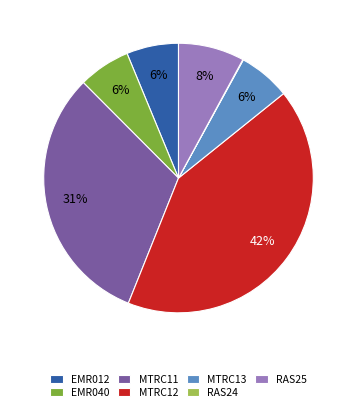

Combined, do MTRC13 and EMR012 account for over 50%?

No